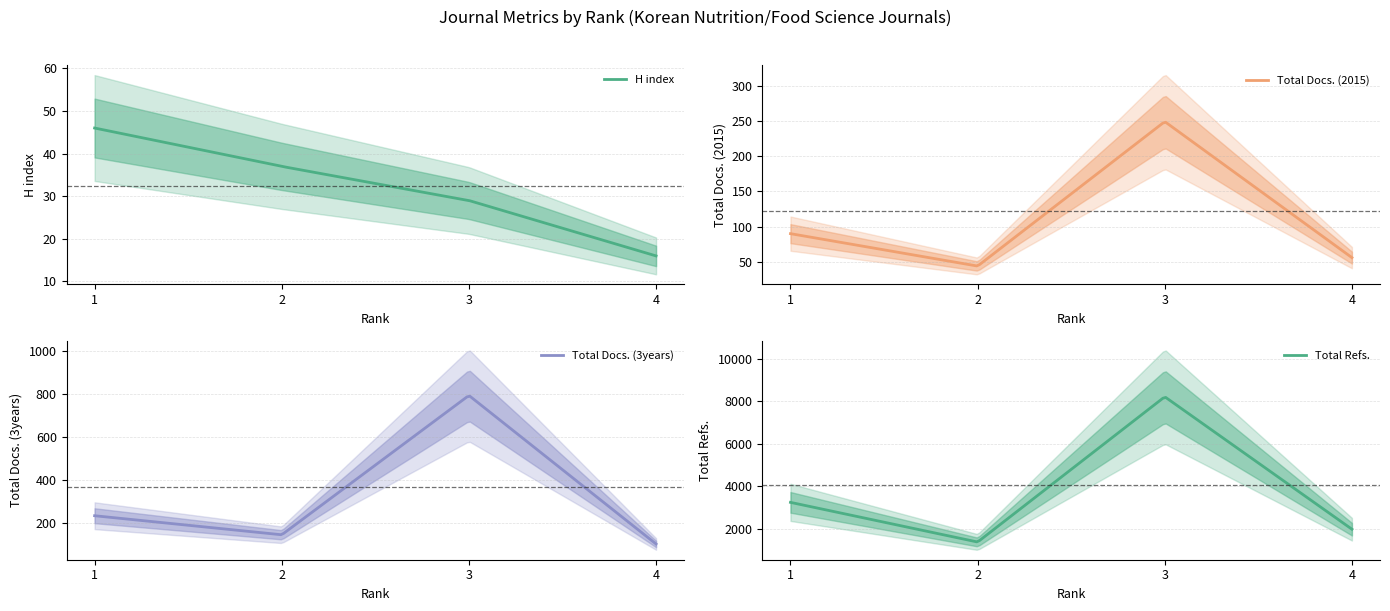

What is the difference between the maximum and minimum values in the Total Docs. (3years) series?

690.5